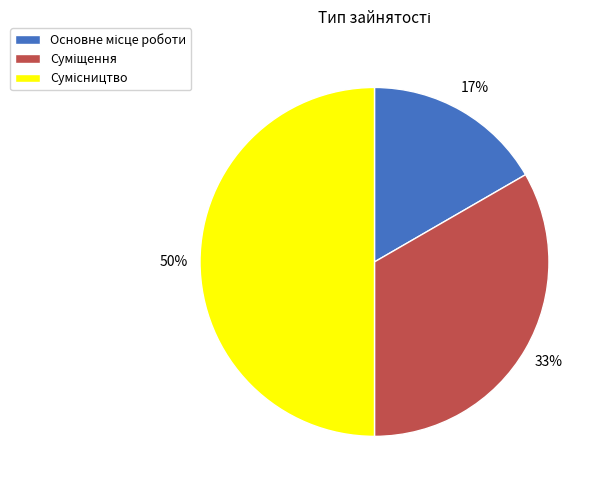

To the nearest percent, what is the difference between the largest and smallest slice percentages?

33%